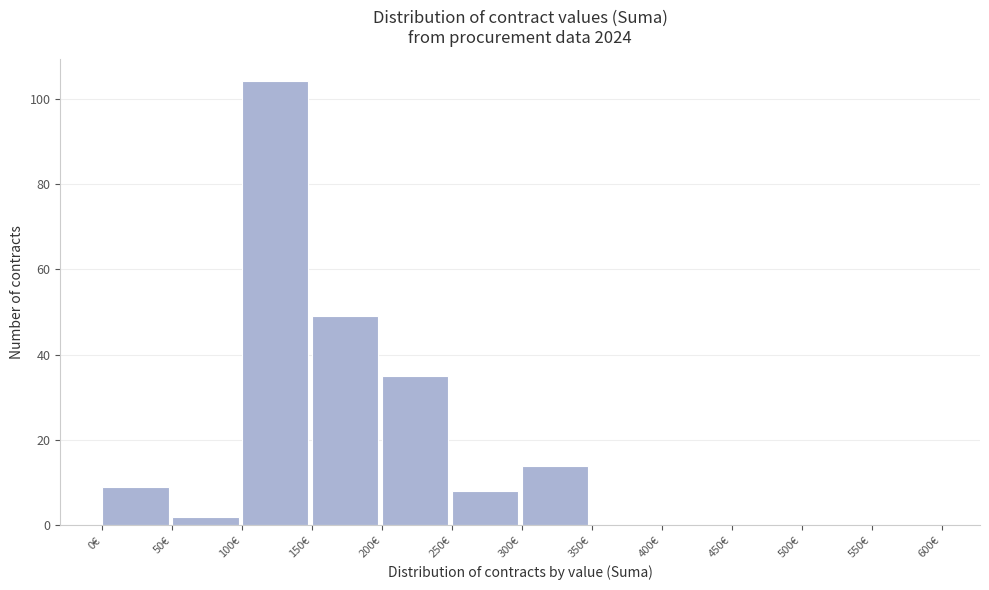

Which range on the x-axis has the tallest bar?

100 to 150